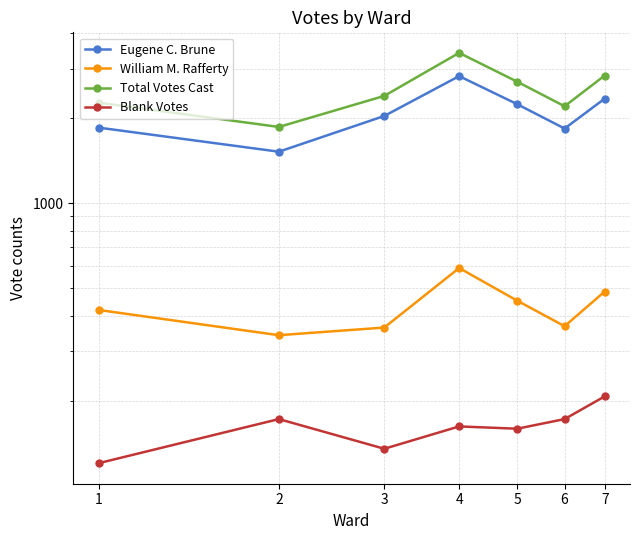

Is it true that Total Votes Cast equals 3414 at 4?

True